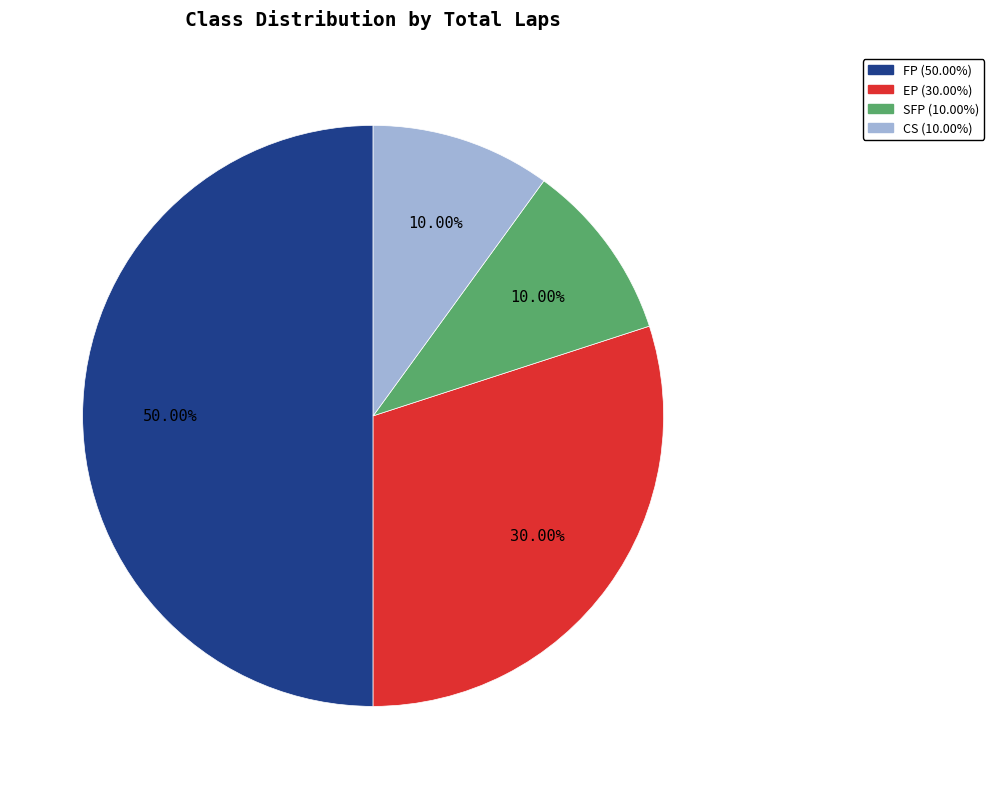

True or false: EP accounts for 37% of the total.

False